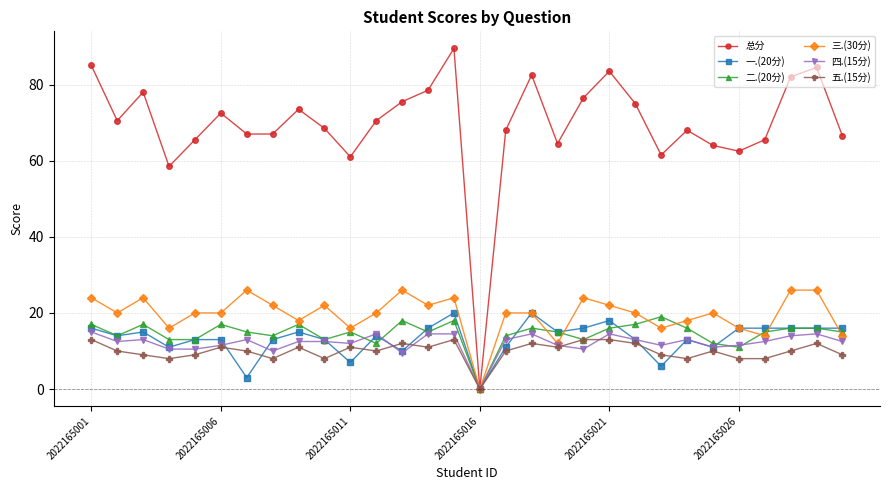

Reading left to right, extract all data points from this chart.

总分: 85.0	70.5	78.0	58.5	65.5	72.5	67.0	67.0	73.5	68.5	61.0	70.5	75.5	78.5	89.5	0.0	68.0	82.5	64.5	76.5	83.5	75.0	61.5	68.0	64.0	62.5	65.5	82.0	84.5	66.5
一.(20分): 16.0	14.0	15.0	11.0	13.0	13.0	3.0	13.0	15.0	13.0	7.0	14.0	10.0	16.0	20.0	0.0	11.0	20.0	15.0	16.0	18.0	13.0	6.0	13.0	11.0	16.0	16.0	16.0	16.0	16.0
二.(20分): 17.0	14.0	17.0	13.0	13.0	17.0	15.0	14.0	17.0	13.0	15.0	12.0	18.0	15.0	18.0	0.0	14.0	16.0	15.0	13.0	16.0	17.0	19.0	16.0	12.0	11.0	15.0	16.0	16.0	15.0
三.(30分): 24.0	20.0	24.0	16.0	20.0	20.0	26.0	22.0	18.0	22.0	16.0	20.0	26.0	22.0	24.0	0.0	20.0	20.0	12.0	24.0	22.0	20.0	16.0	18.0	20.0	16.0	14.0	26.0	26.0	14.0
四.(15分): 15.0	12.5	13.0	10.5	10.5	11.5	13.0	10.0	12.5	12.5	12.0	14.5	9.5	14.5	14.5	0.0	13.0	14.5	11.5	10.5	14.5	13.0	11.5	13.0	11.0	11.5	12.5	14.0	14.5	12.5
五.(15分): 13.0	10.0	9.0	8.0	9.0	11.0	10.0	8.0	11.0	8.0	11.0	10.0	12.0	11.0	13.0	0.0	10.0	12.0	11.0	13.0	13.0	12.0	9.0	8.0	10.0	8.0	8.0	10.0	12.0	9.0